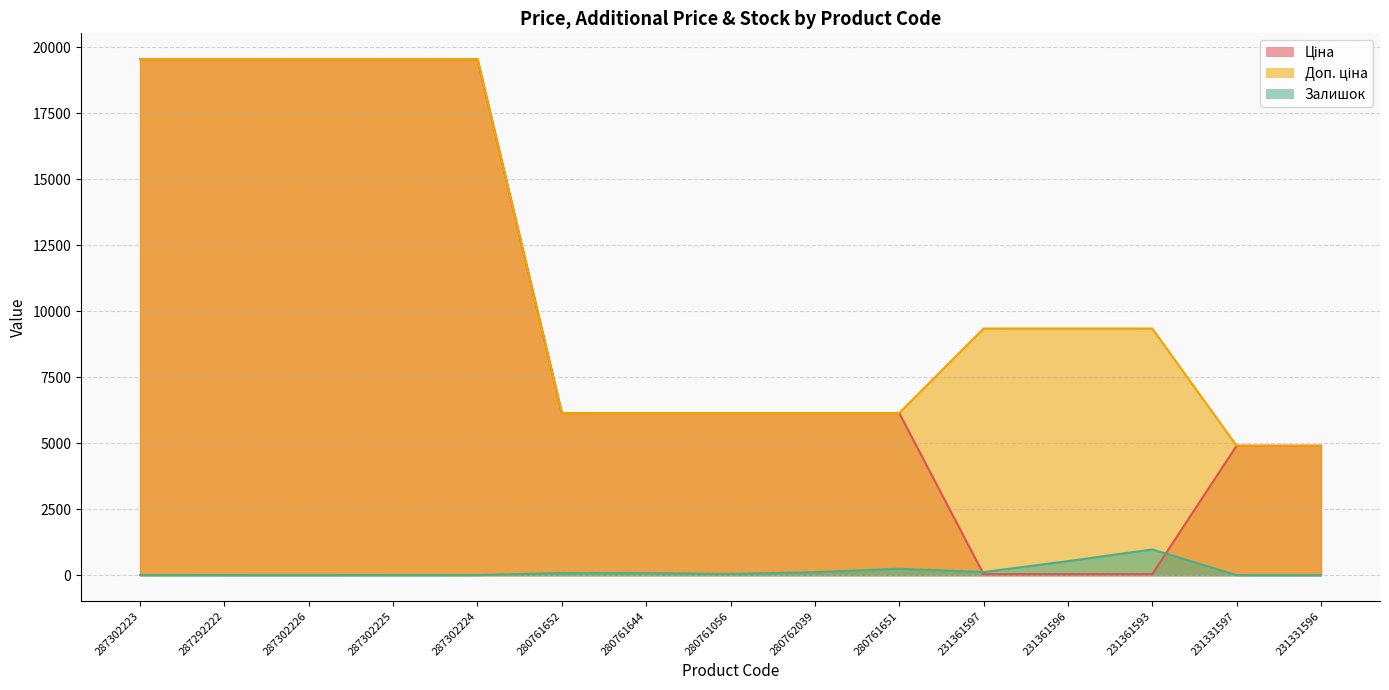

True or false: Ціна has more than 2 interior local peaks.

False